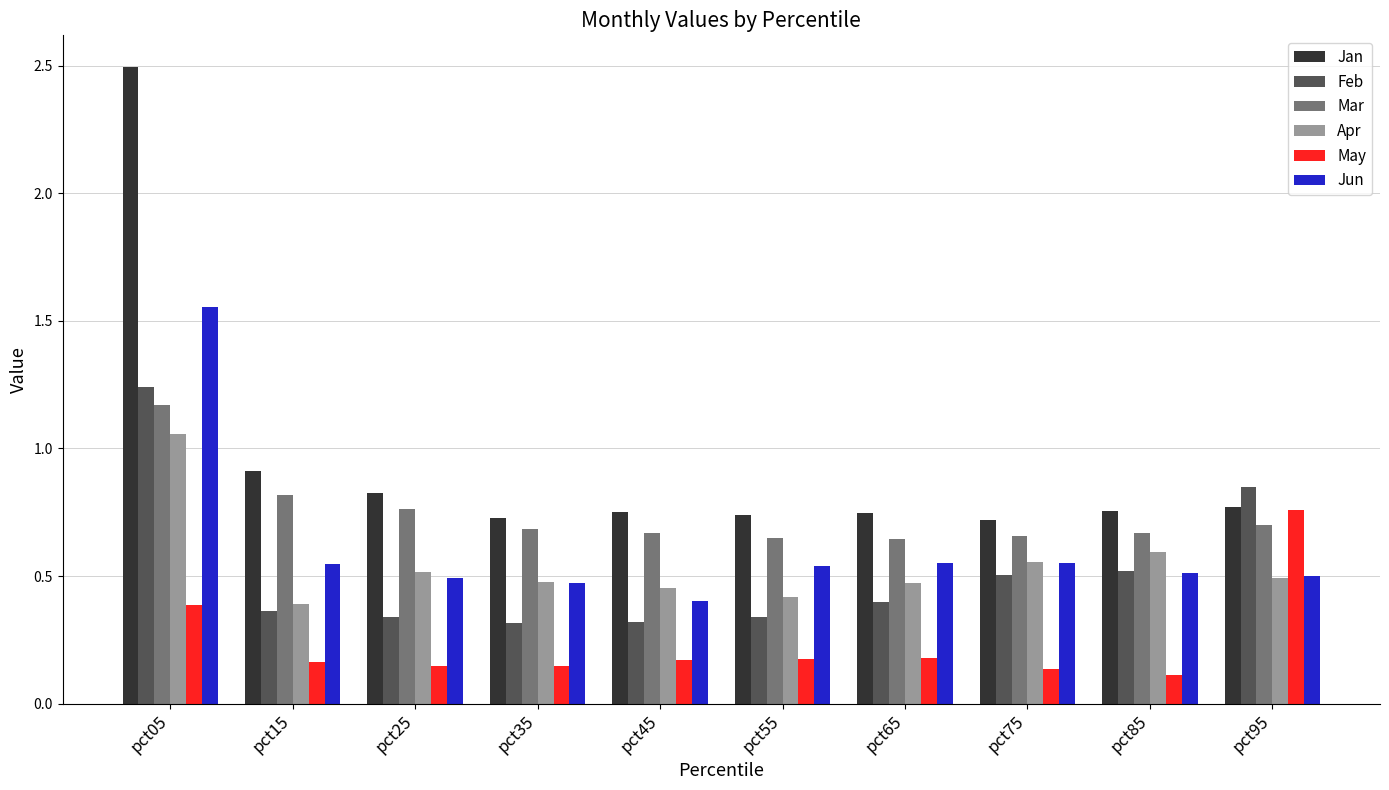

Count the Feb values in the range 0 to 1.

9